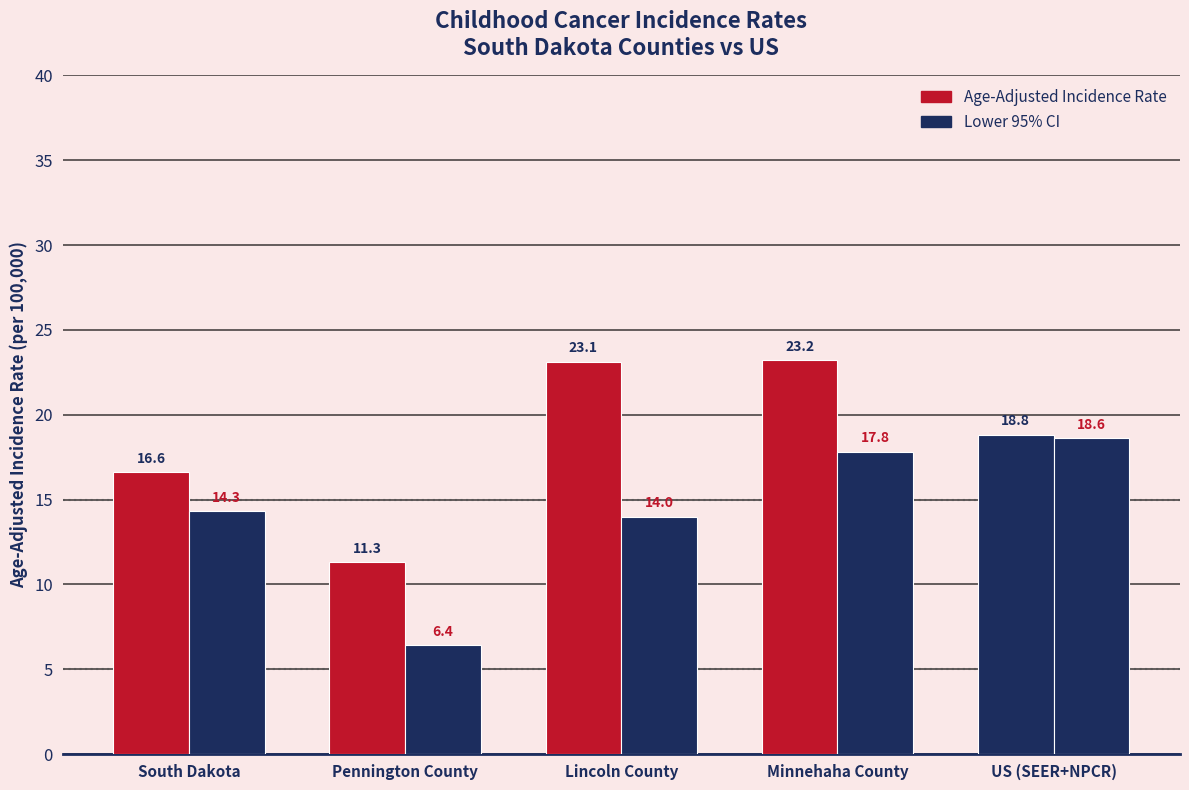

Between Lincoln County and Minnehaha County, which series saw the biggest shift?

Lower 95% CI